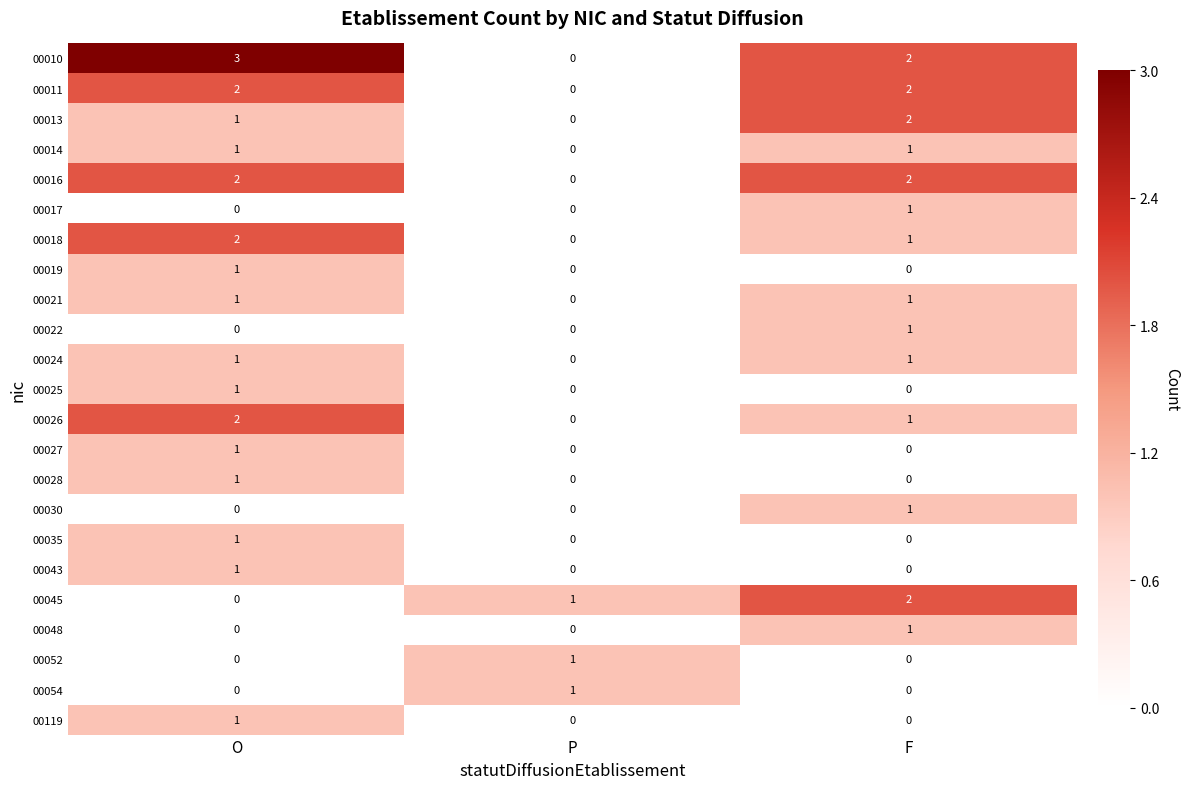

True or false: 00026 has a value of 4 at O.

False